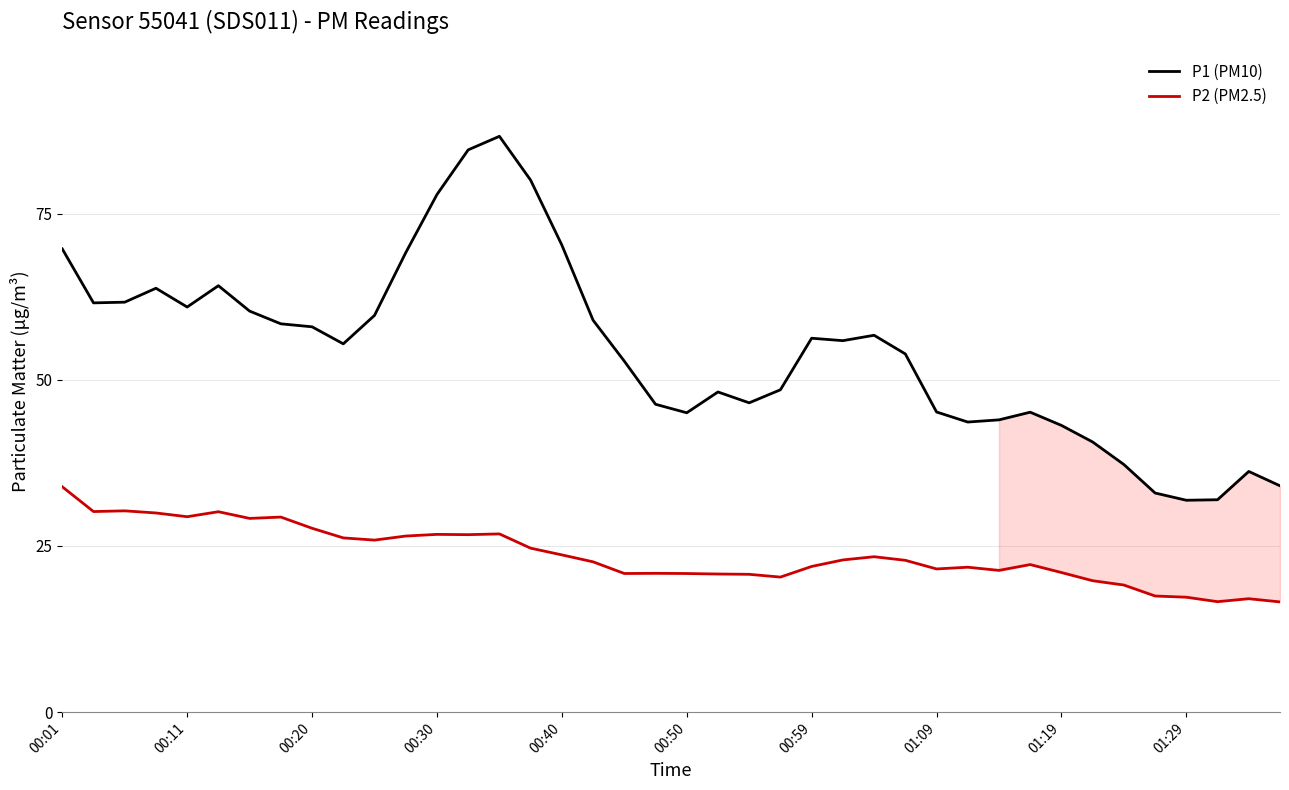

List the series in order of their overall mean, highest first.

P1 (PM10), P2 (PM2.5)